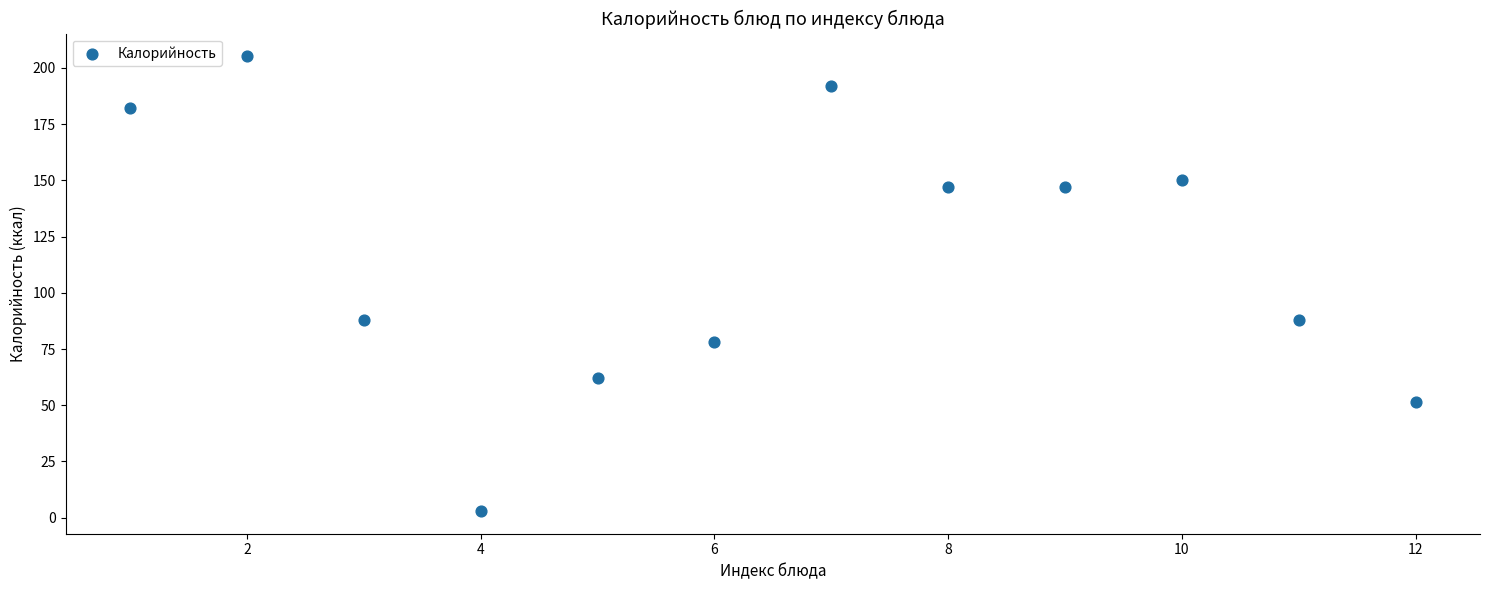

What is the range of X values (max minus min)?

11.0